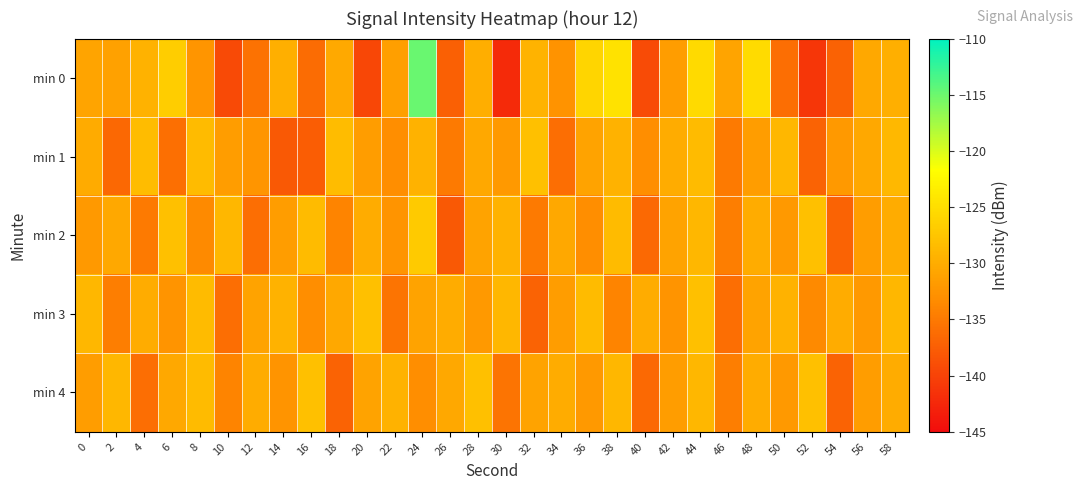

What is the total value across all series at 8?

-651.4